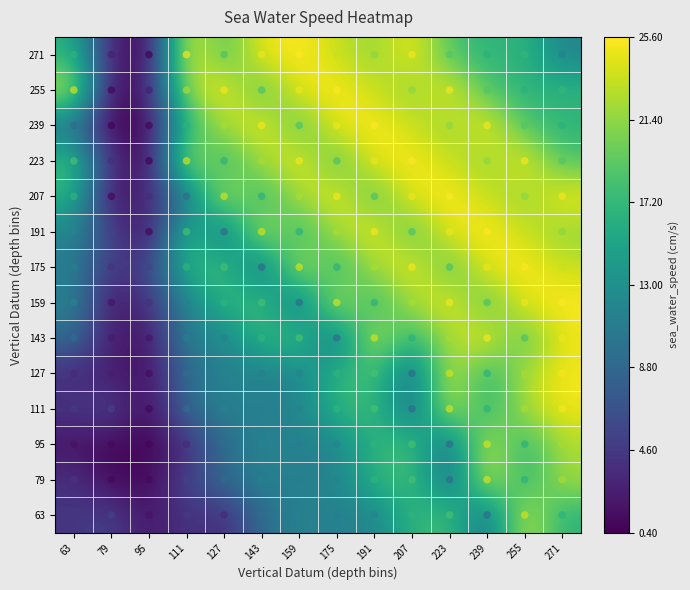

Which label corresponds to the largest value in the chart?

271